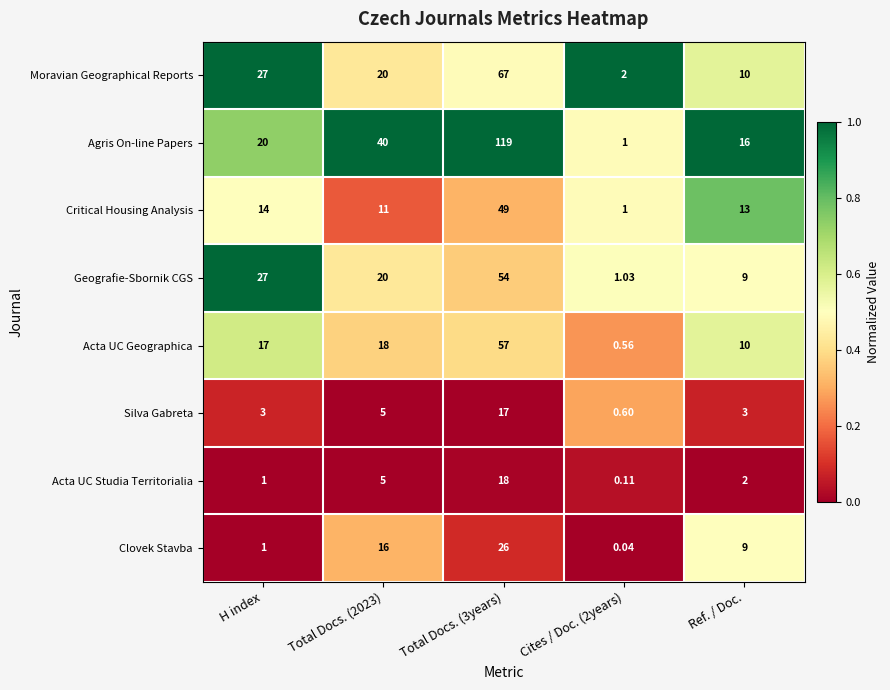

At which label does Moravian Geographical Reports first exceed 20?

H index